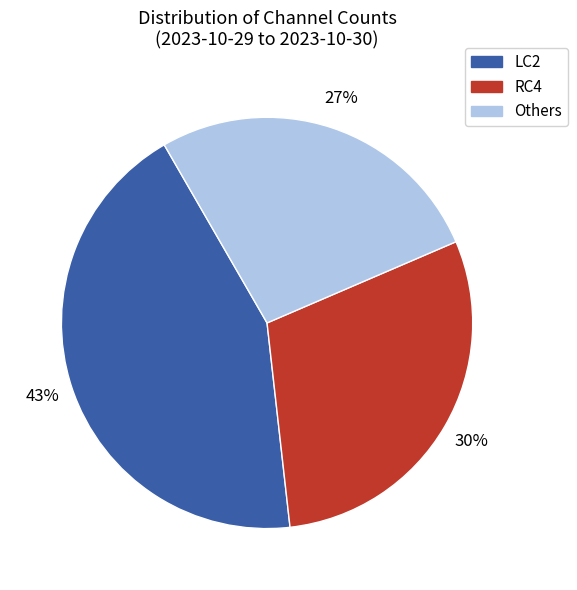

To the nearest percent, what is the average slice percentage?

33%